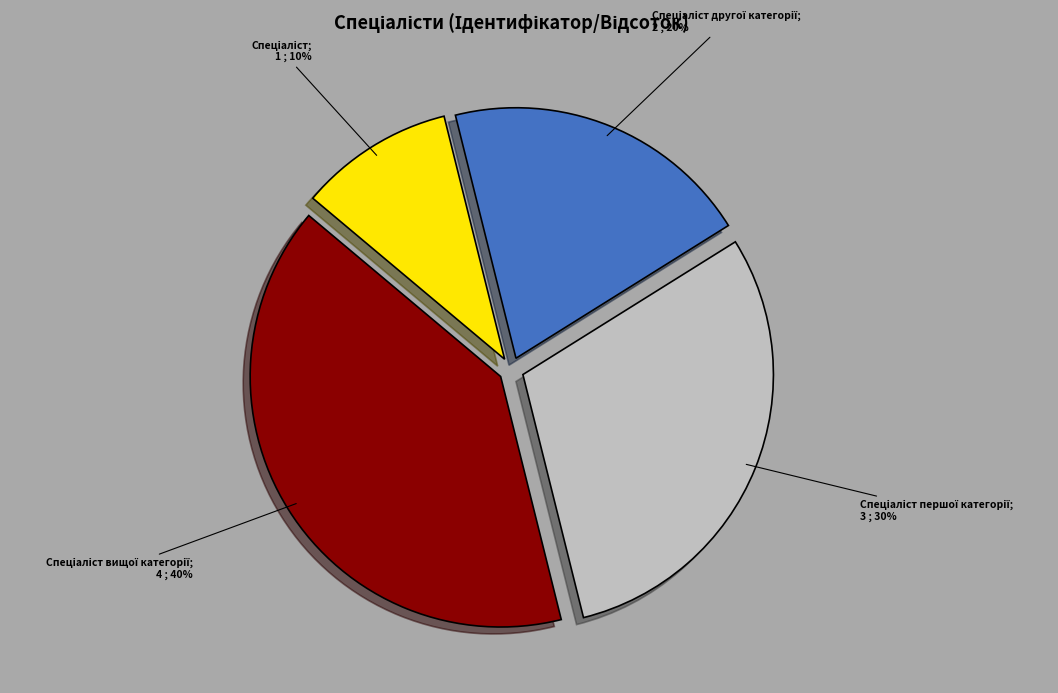

To the nearest percent, what is the average slice percentage?

25%